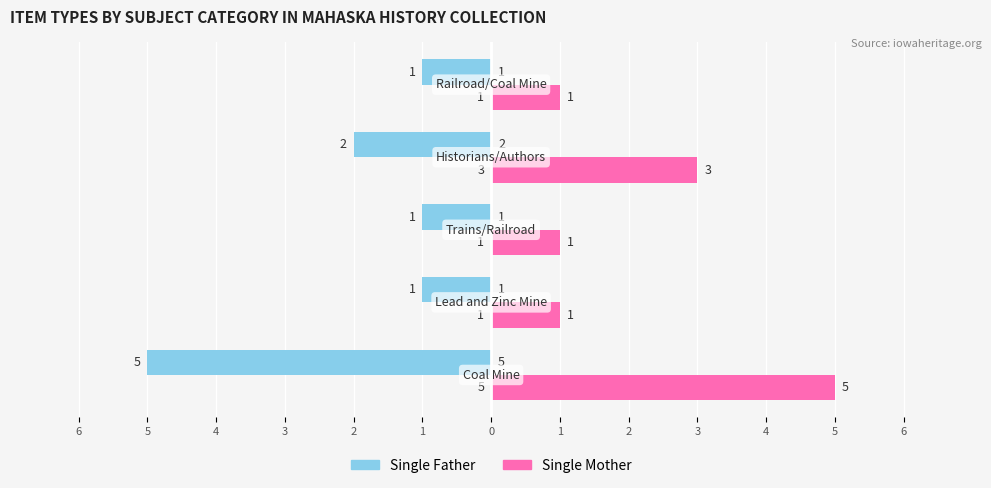

What are all the series names shown in the legend?

Single Father, Single Mother